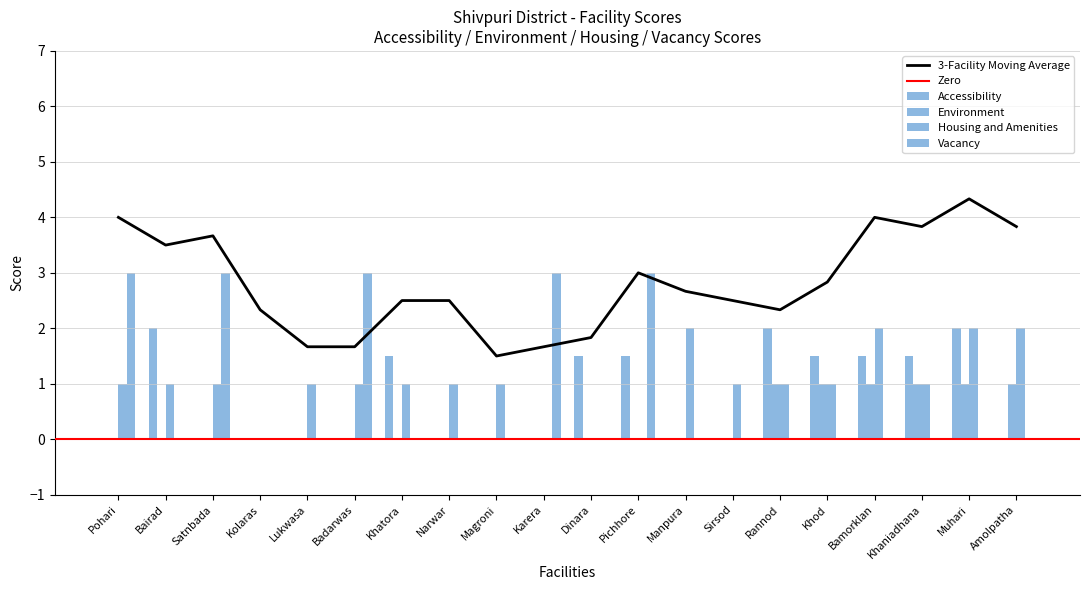

True or false: Environment has a value of 1.6 at Bamorklan.

False